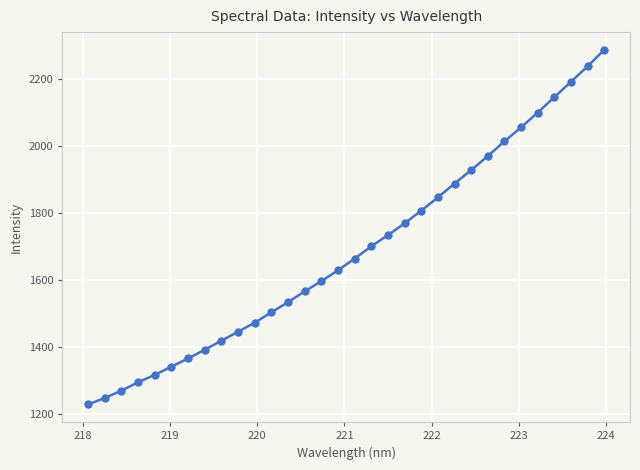

What is the sum of all values?

53969.0